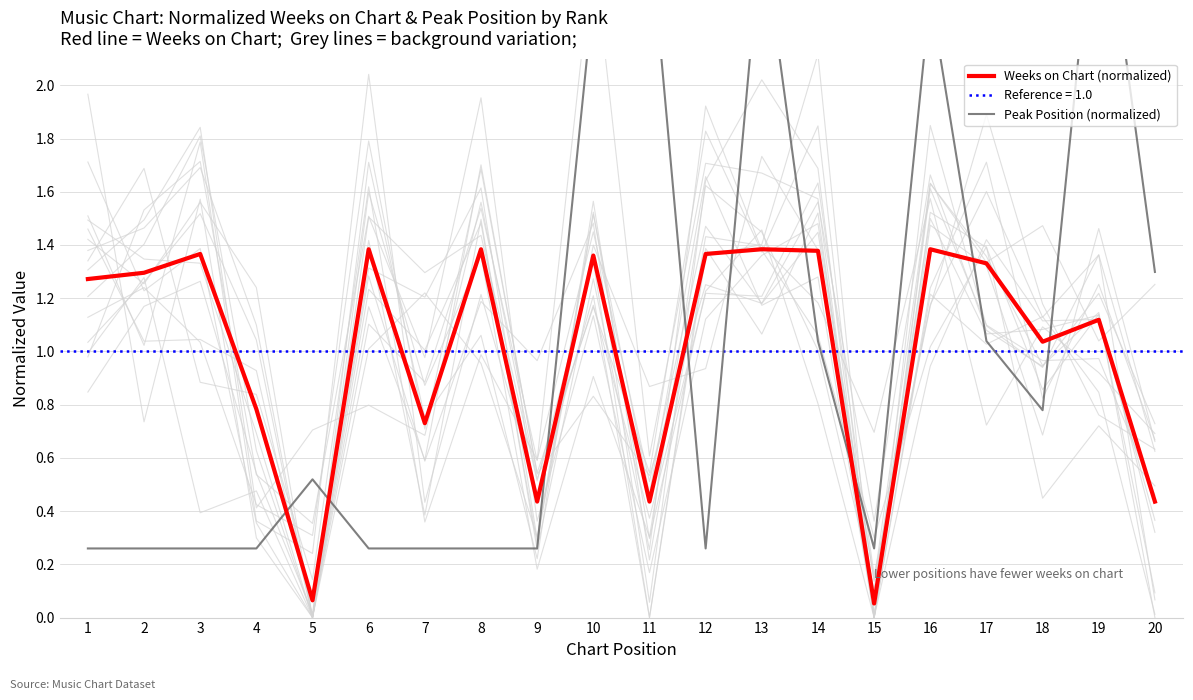

Is it true that Weeks on Chart (normalized) equals 0.5 at 8?

False